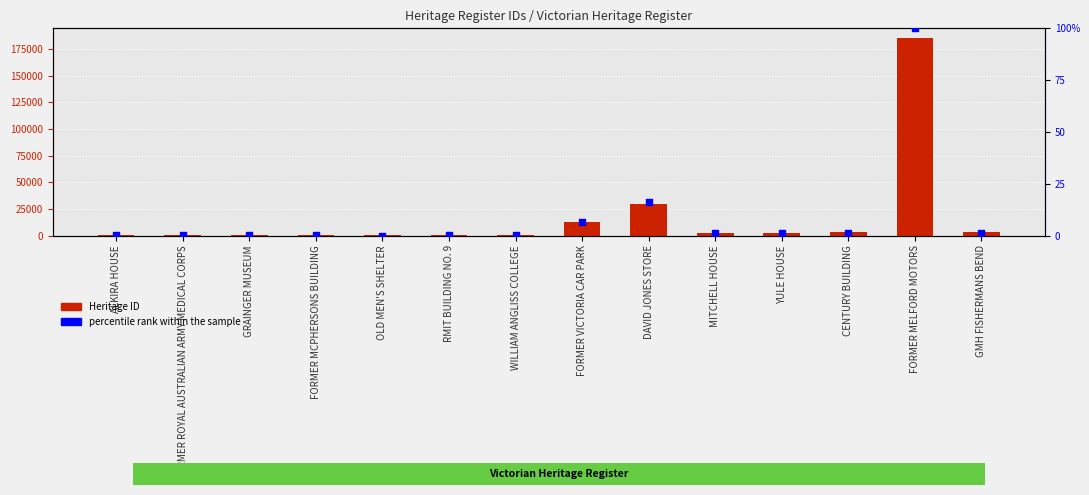

Is the value of percentile rank within the sample at RMIT BUILDING NO. 9 greater than the value of Heritage ID at WILLIAM ANGLISS COLLEGE?

No